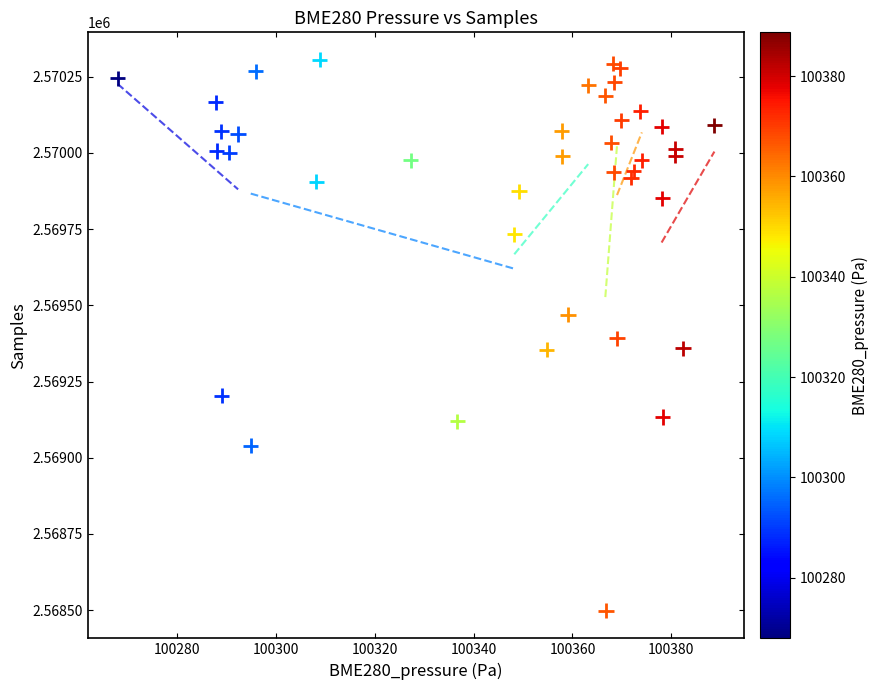

What is the range of Y values (max minus min)?

1807